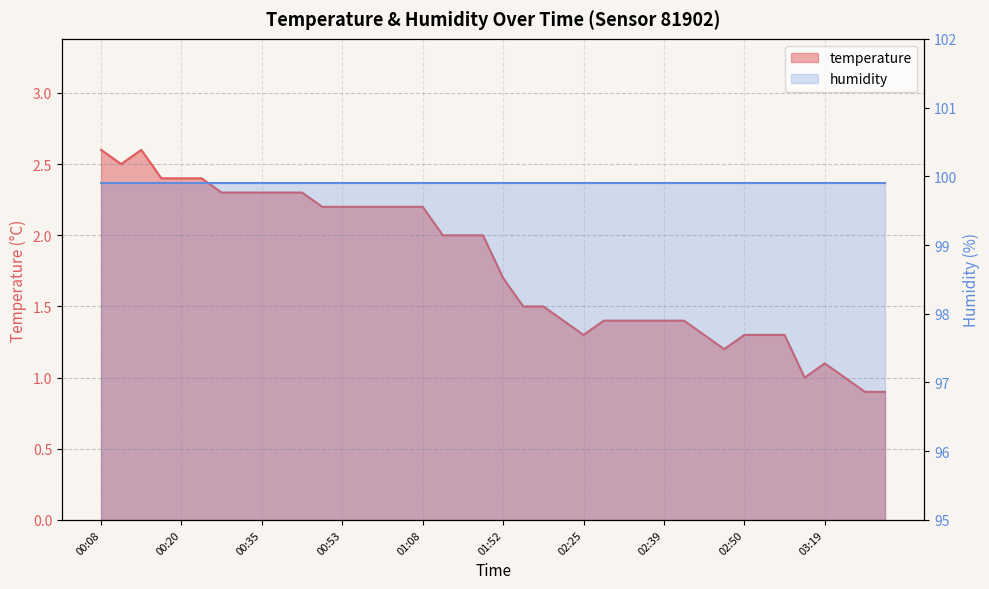

What is the difference between the maximum and minimum values?

1.7